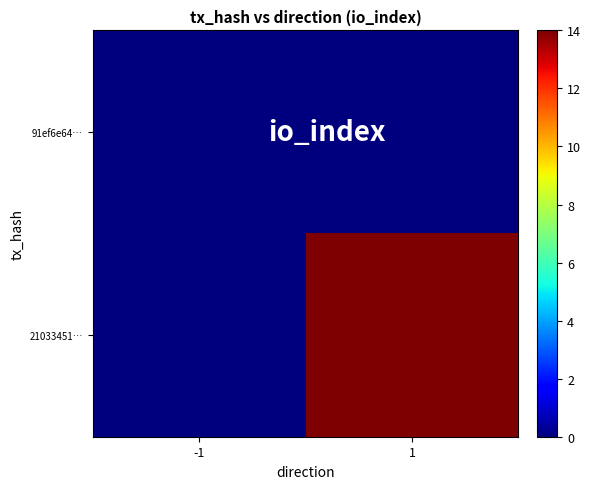

How many distinct data groups are displayed?

2